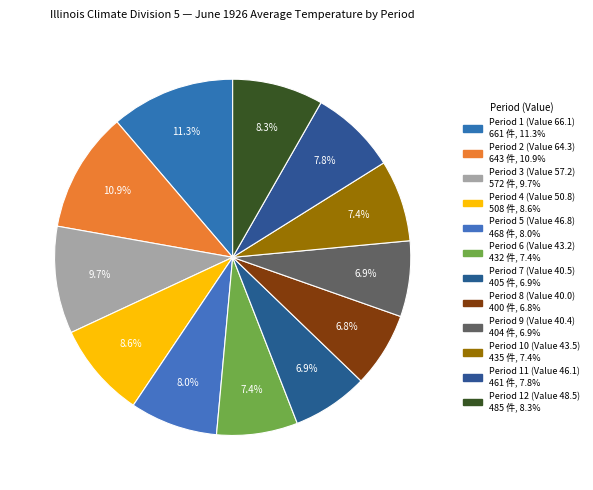

To the nearest percent, what portion does Period 7 (Value 40.5) represent?

7%